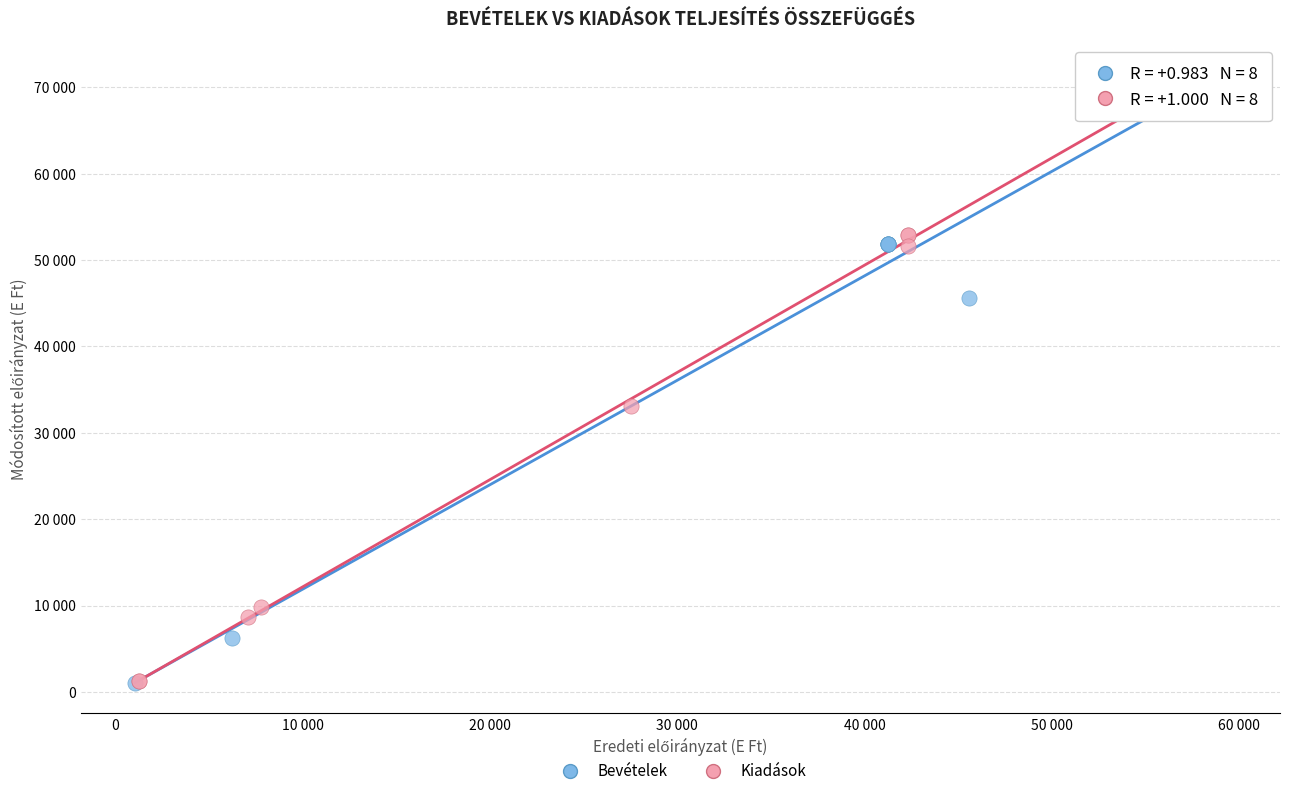

What are all the series names shown in the legend?

Bevételek, Kiadások